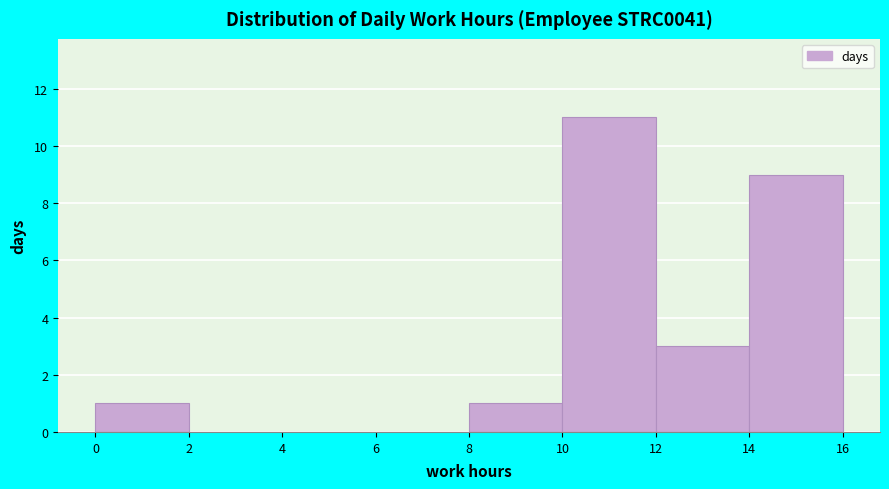

Reading left to right, transcribe this chart: for each bar, give the range it covers on the x-axis and its height. The values are not printed on the chart, so give them approximately, as read against the axis.

0 to 2: 1
2 to 4: 0
4 to 6: 0
6 to 8: 0
8 to 10: 1
10 to 12: 11
12 to 14: 3
14 to 16: 9